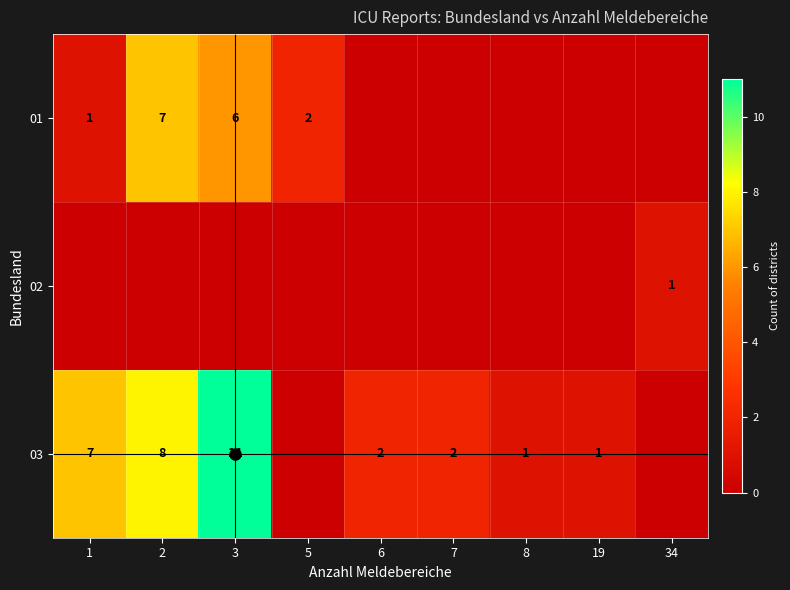

At which category is the sum across all series the highest?

3